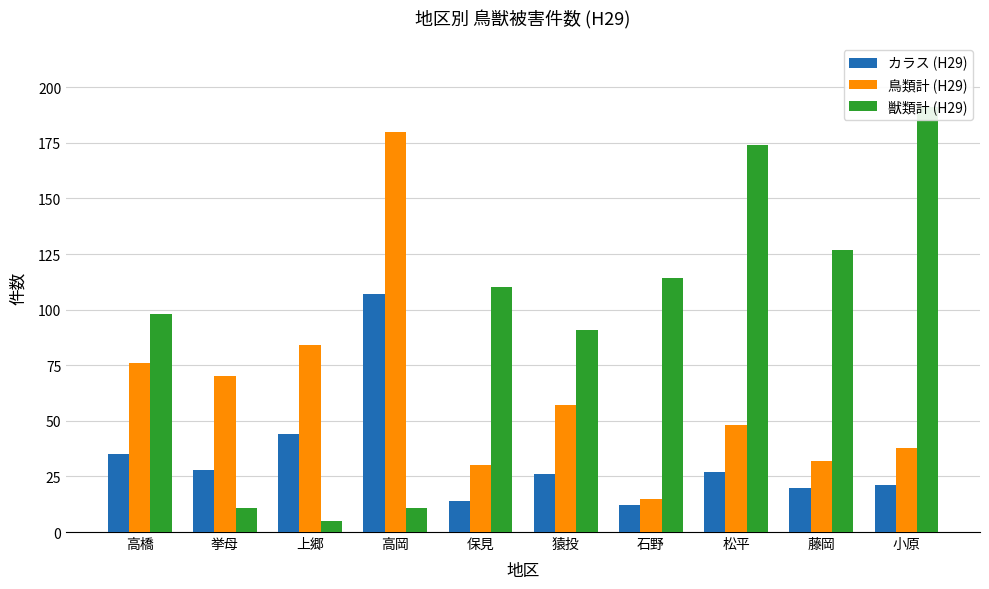

How many bars are there in each group?

3